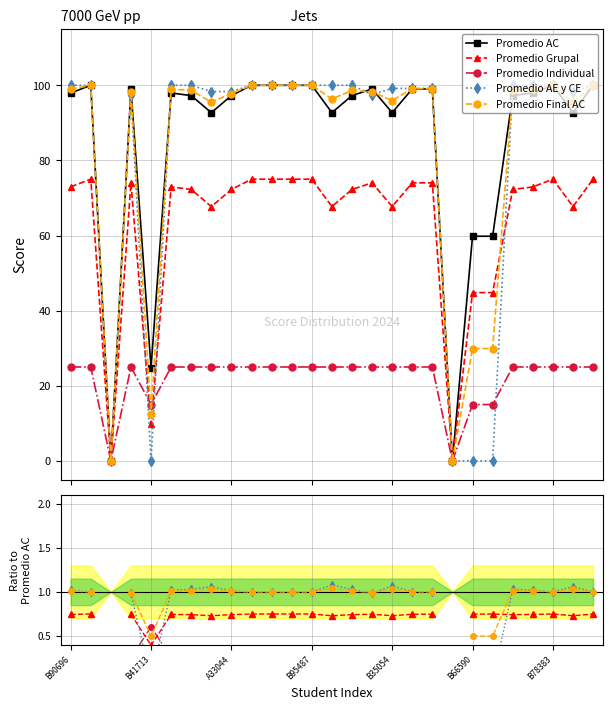

Is the value of Promedio Individual at 11 greater than the value of Promedio AE y CE at B90696?

No